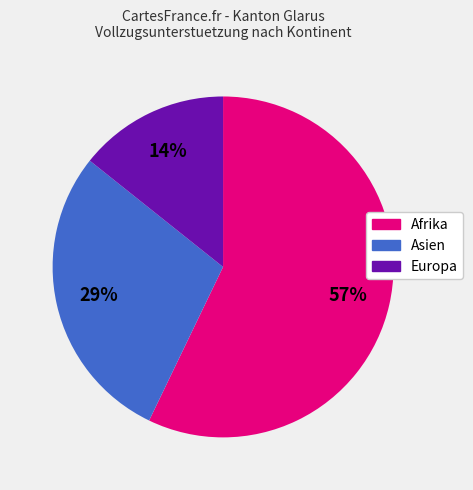

Is the sum of Asien and Afrika greater than half?

Yes